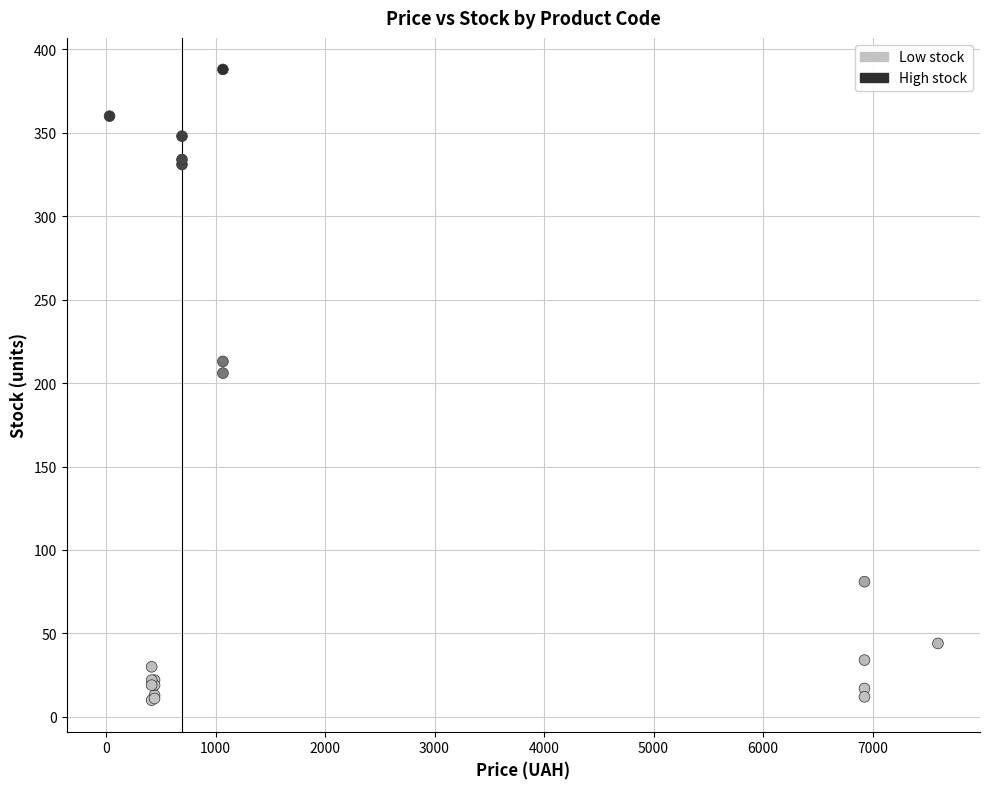

What Y value in the scatter plot is closest to 199?

206